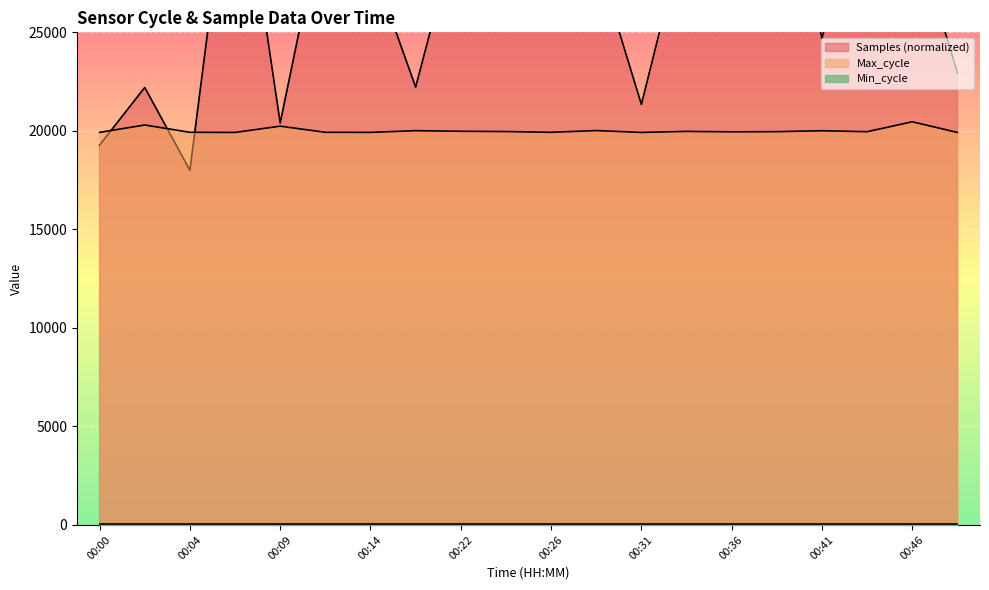

Which category has the highest value in the Samples series?

00:36